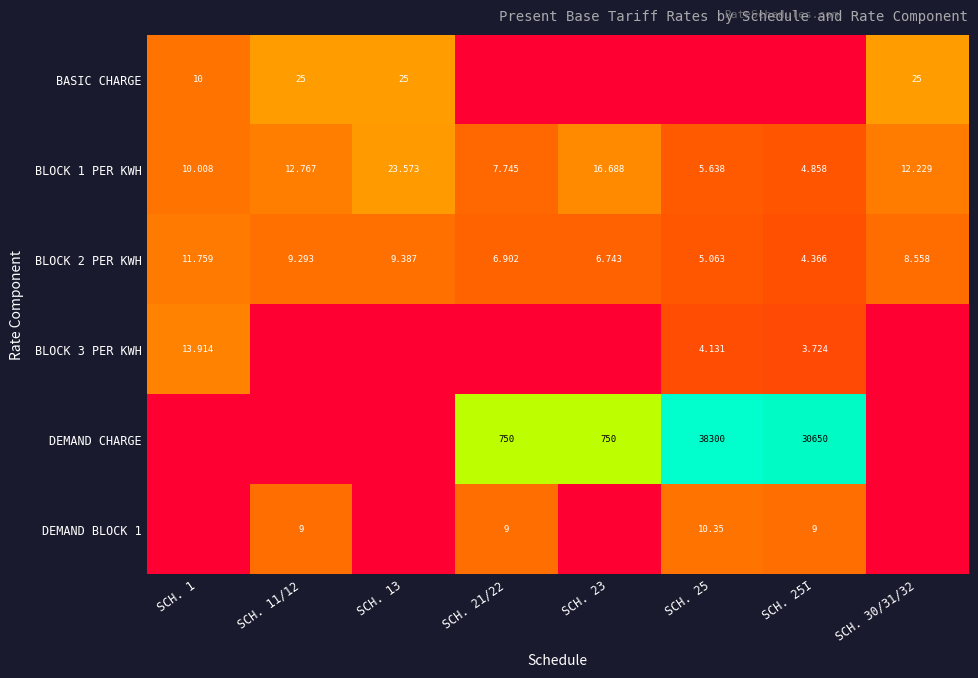

Is the value of BASIC CHARGE at SCH. 30/31/32 greater than the value of DEMAND BLOCK 1 at SCH. 11/12?

Yes